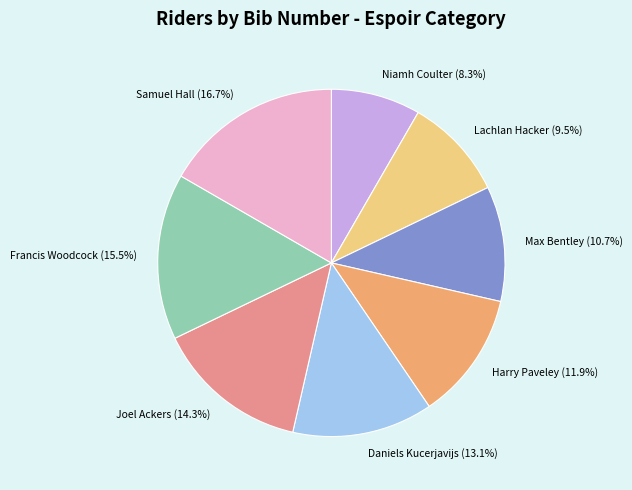

Between Samuel Hall and Max Bentley, which is larger?

Samuel Hall